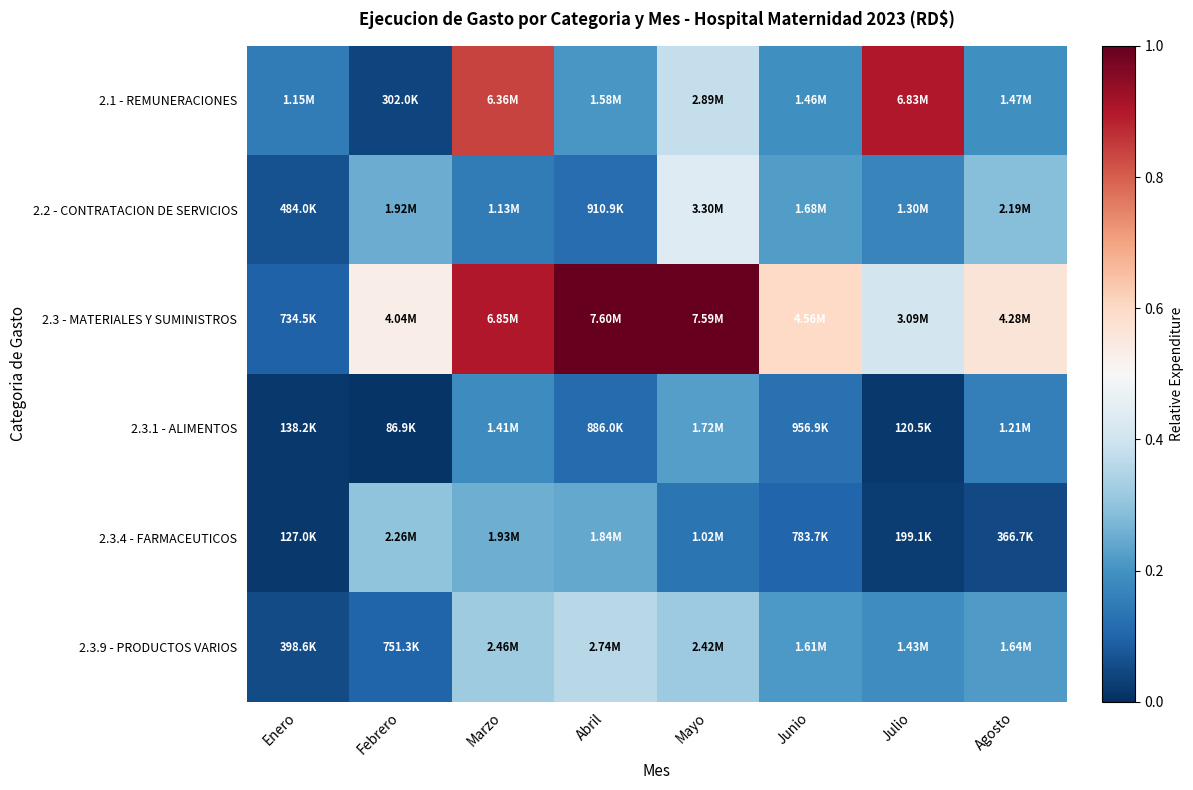

At how many categories does at least one series exceed 0?

8